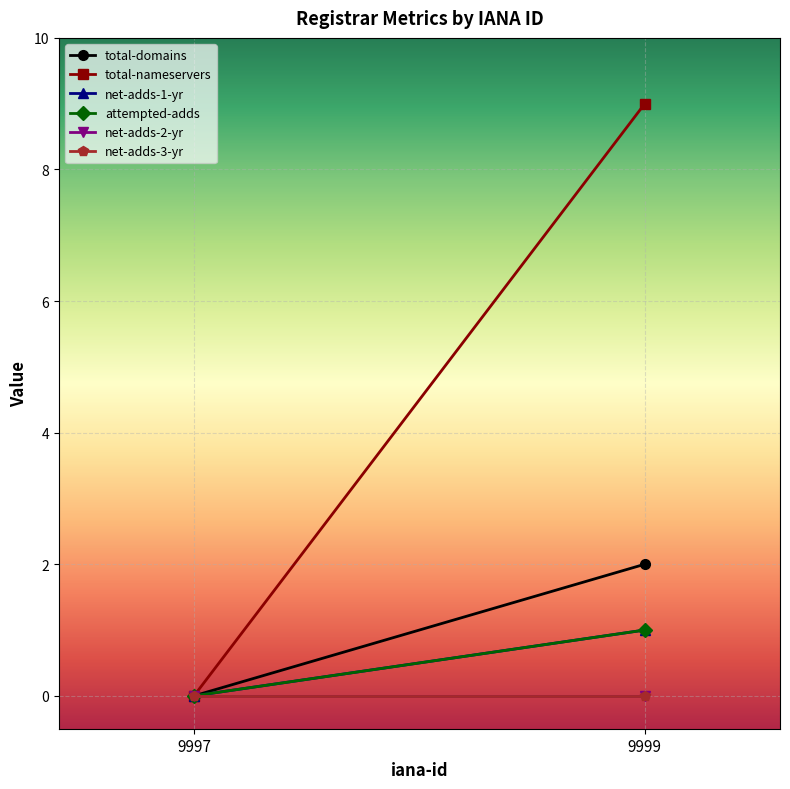

Count the attempted-adds values in the range 0 to 1.

2